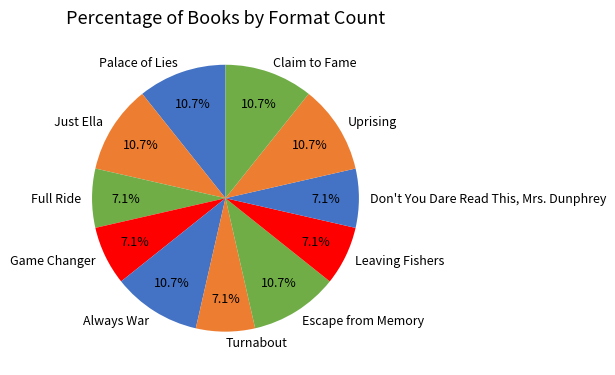

What portion of the pie excludes Palace of Lies?

89.3%